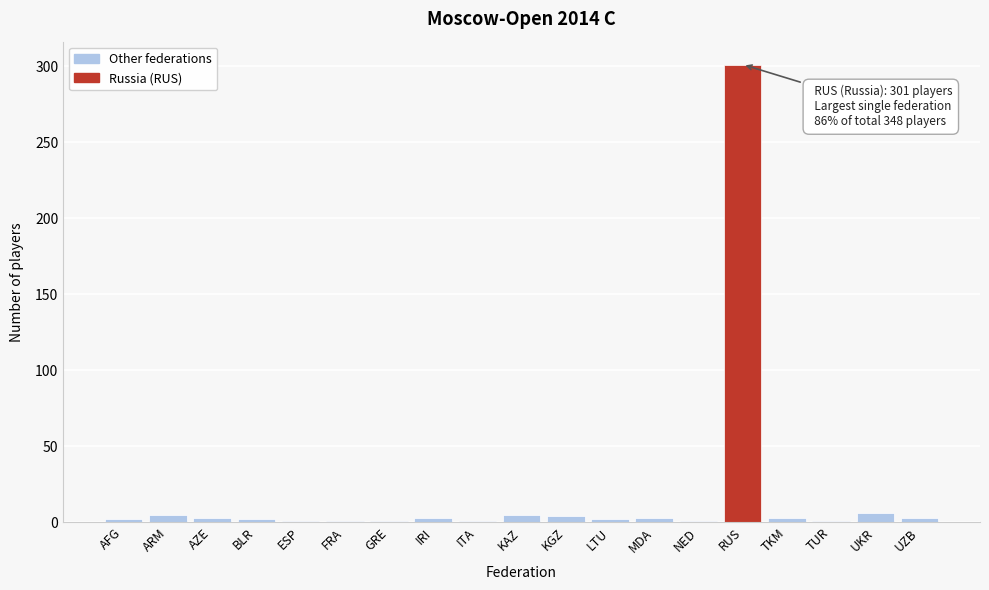

What is the difference between the maximum and second lowest values?

300